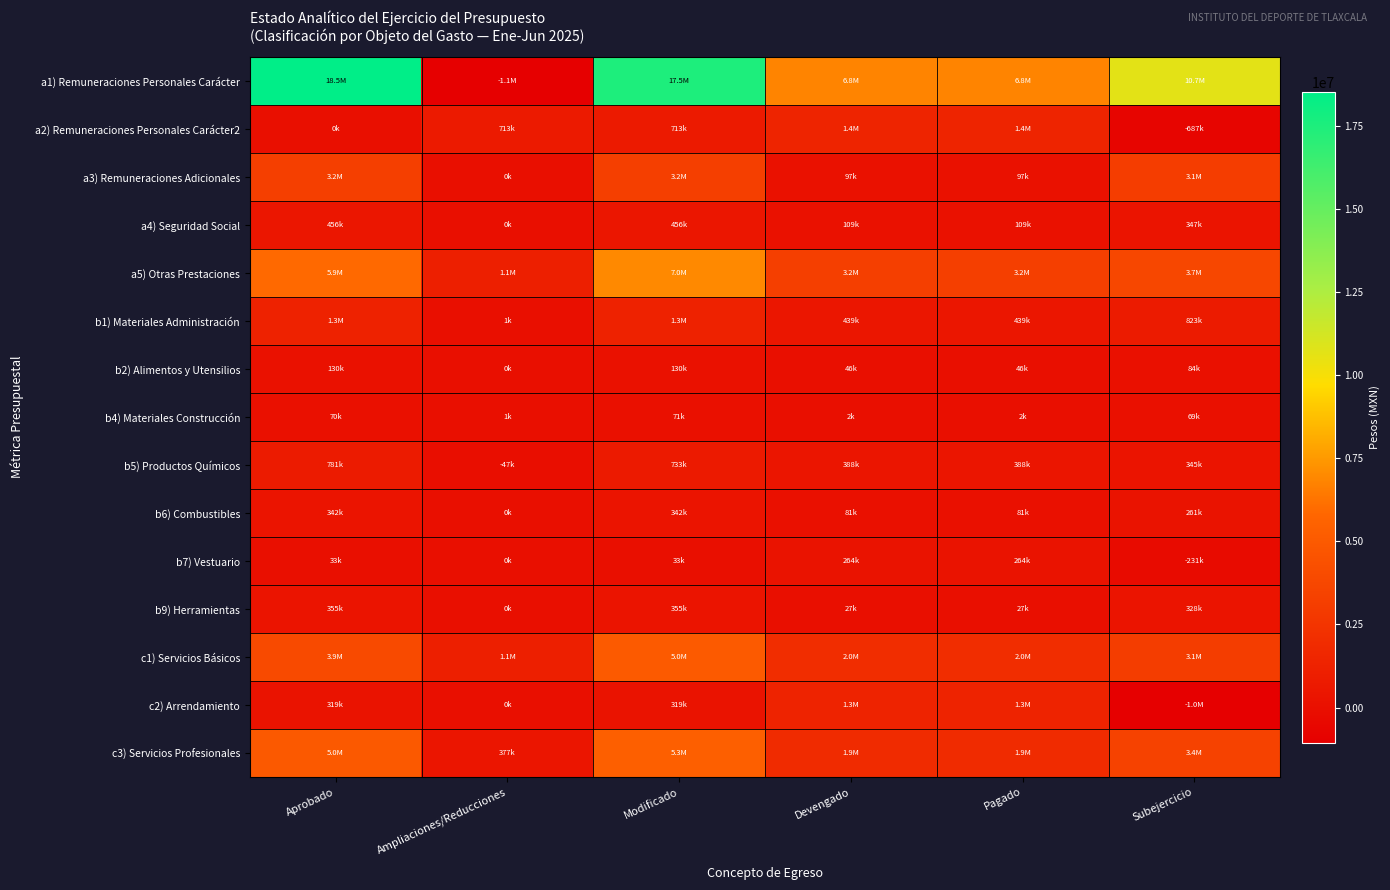

Between Aprobado and Ampliaciones/Reducciones, which series saw the biggest shift?

a1) Remuneraciones Personales Carácter